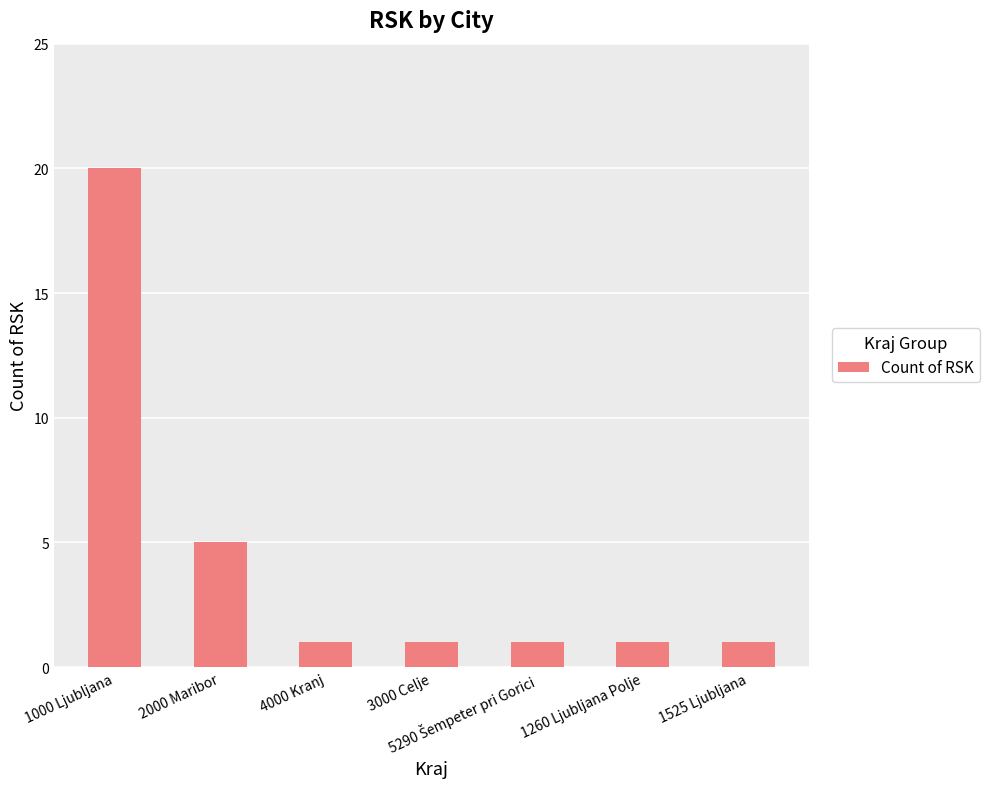

What is the difference between the second highest and second lowest values?

4